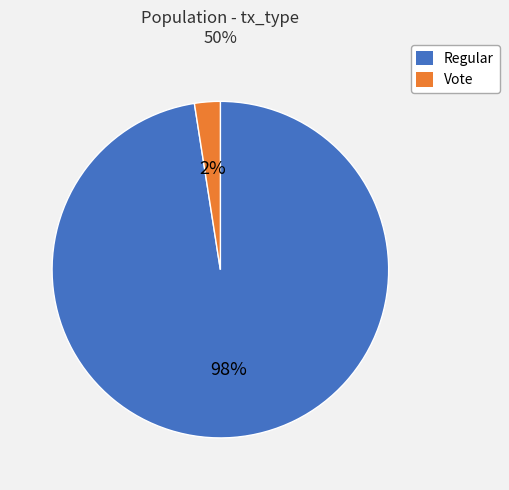

Do Regular and Vote together represent more than half of the pie?

Yes